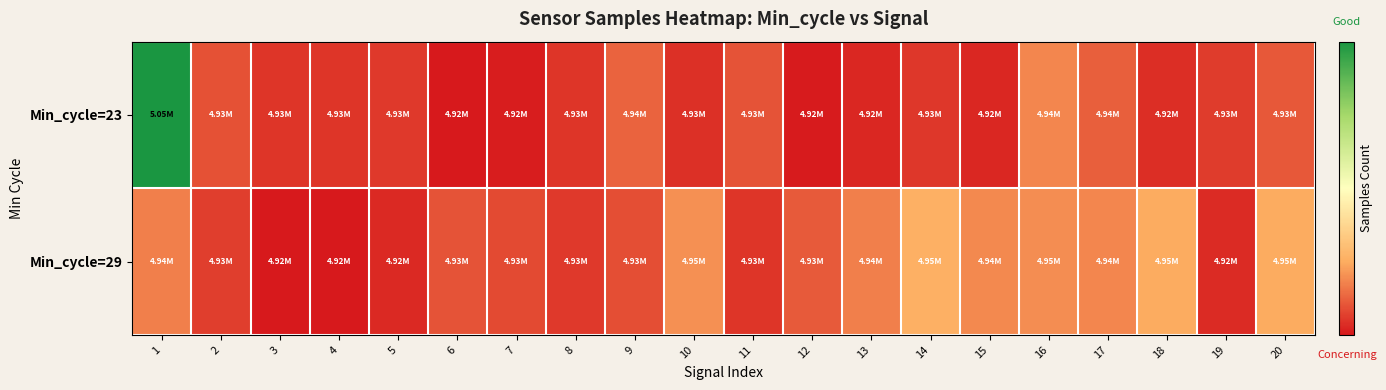

Count the number of data series in this chart.

2